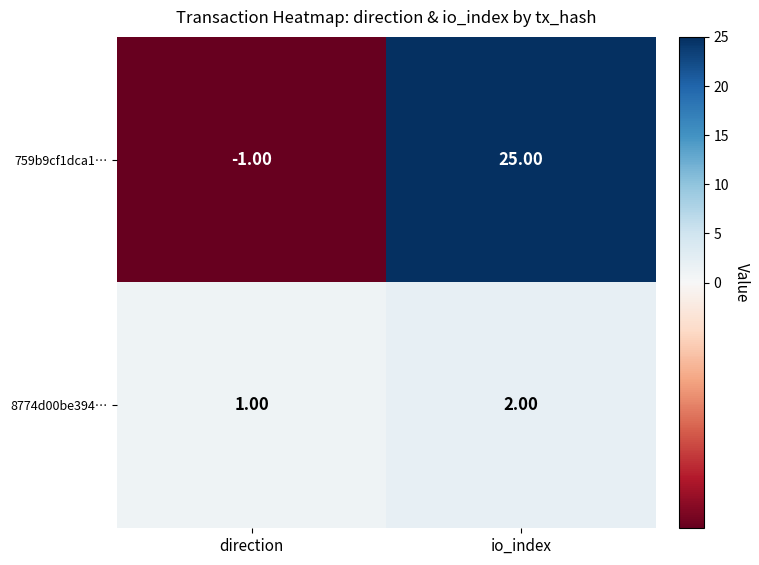

Which series has the largest total across all categories?

759b9cf1dca1…